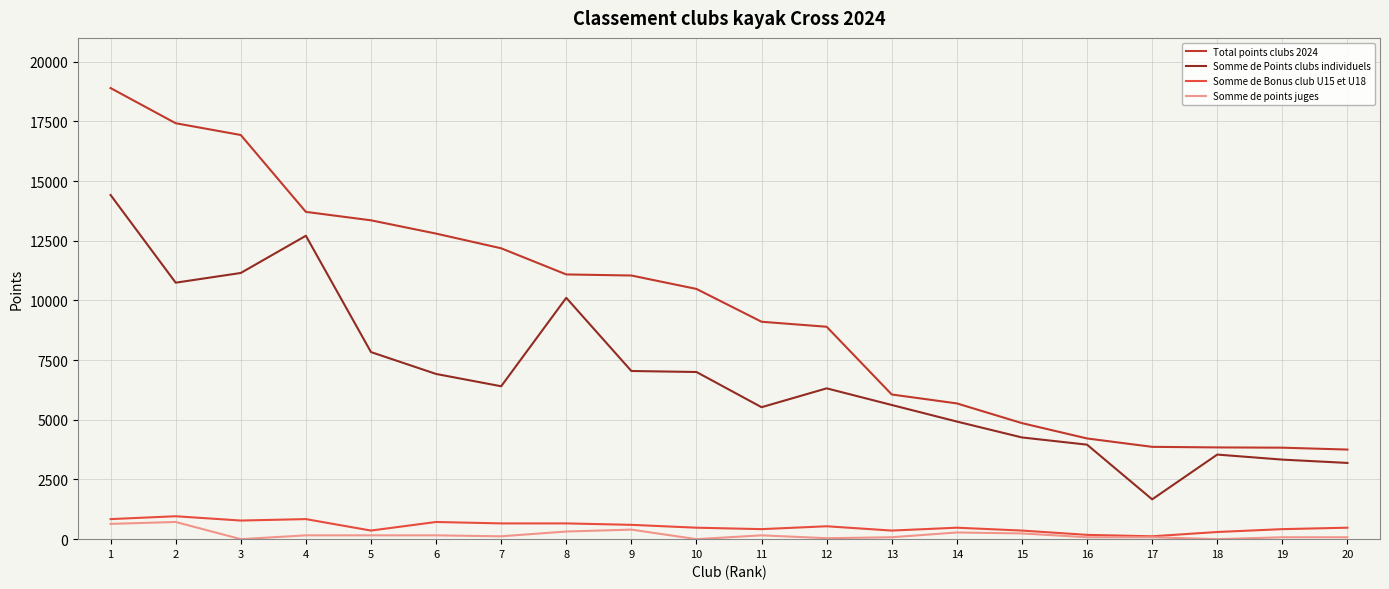

The value of Total points clubs 2024 at 17 is 1484.3. True or false?

False